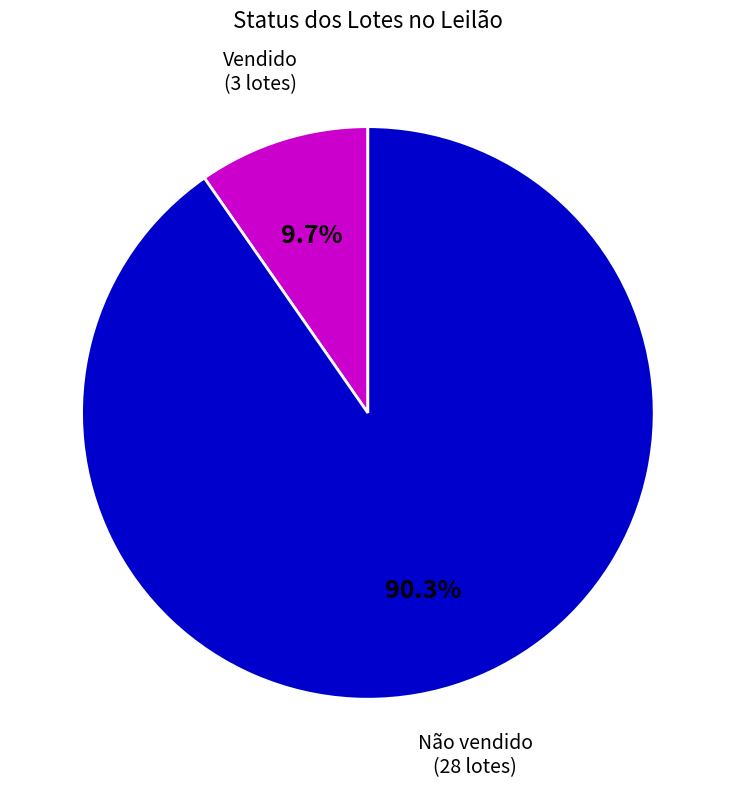

Which category has the biggest portion of the pie?

Não vendido